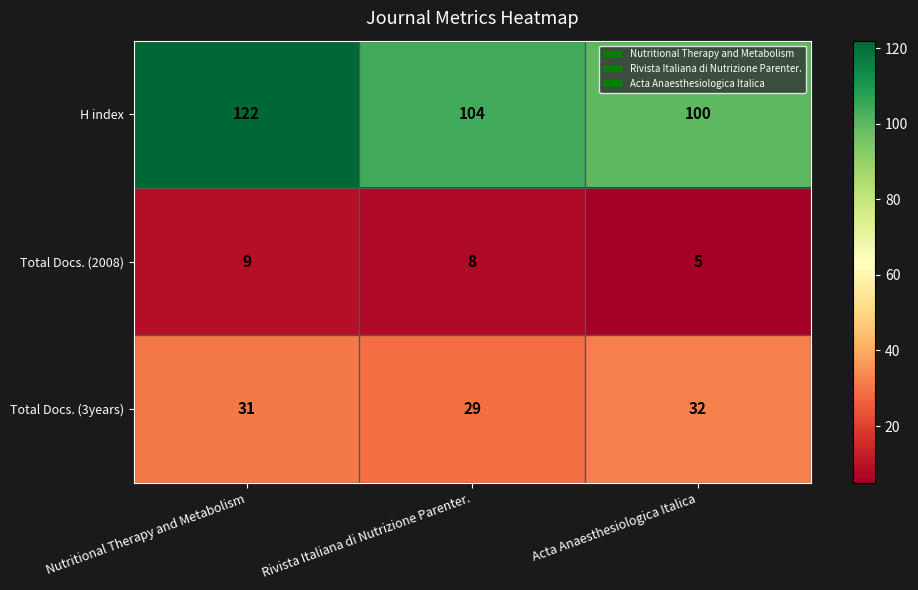

Rank the series by their maximum value, from highest to lowest.

H index, Total Docs. (3years), Total Docs. (2008)